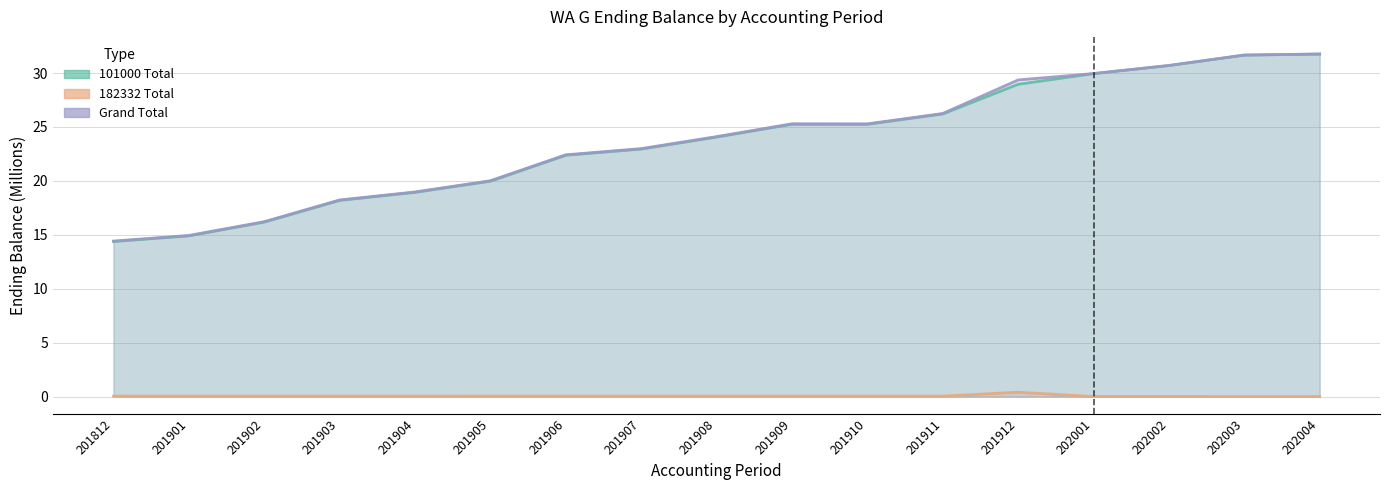

How many values in the 101000 Total_line series exceed 24?

9